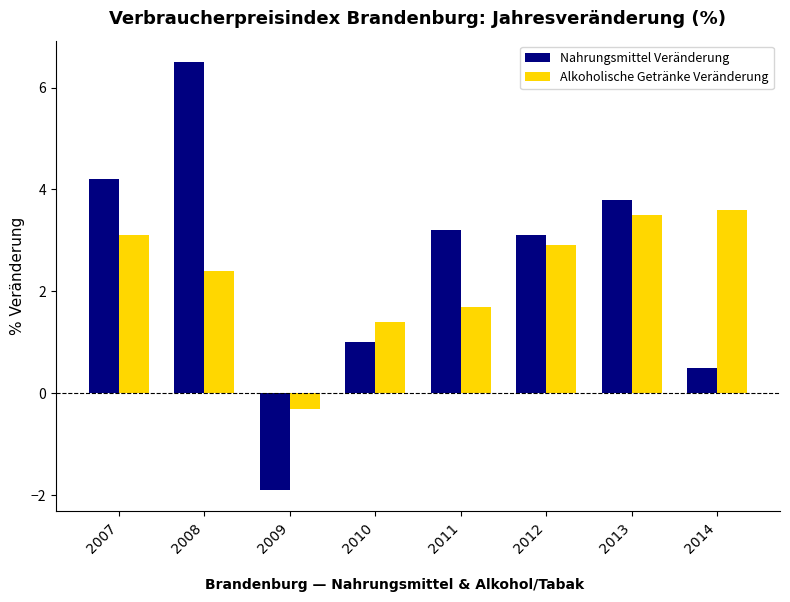

How many values in the Nahrungsmittel Veränderung series are below 3?

3